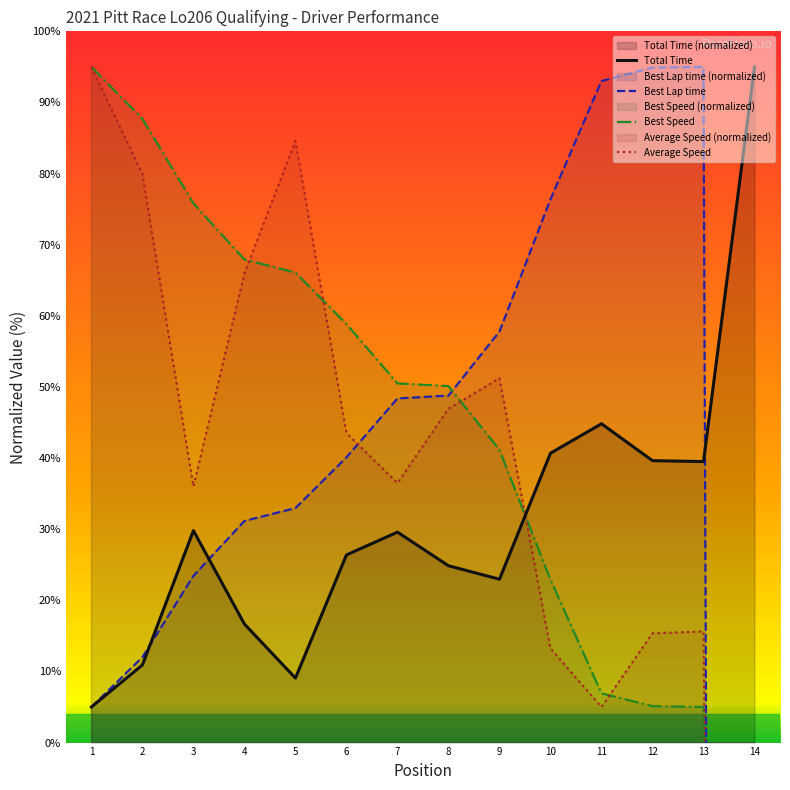

What is the maximum value shown in the chart?

95.0